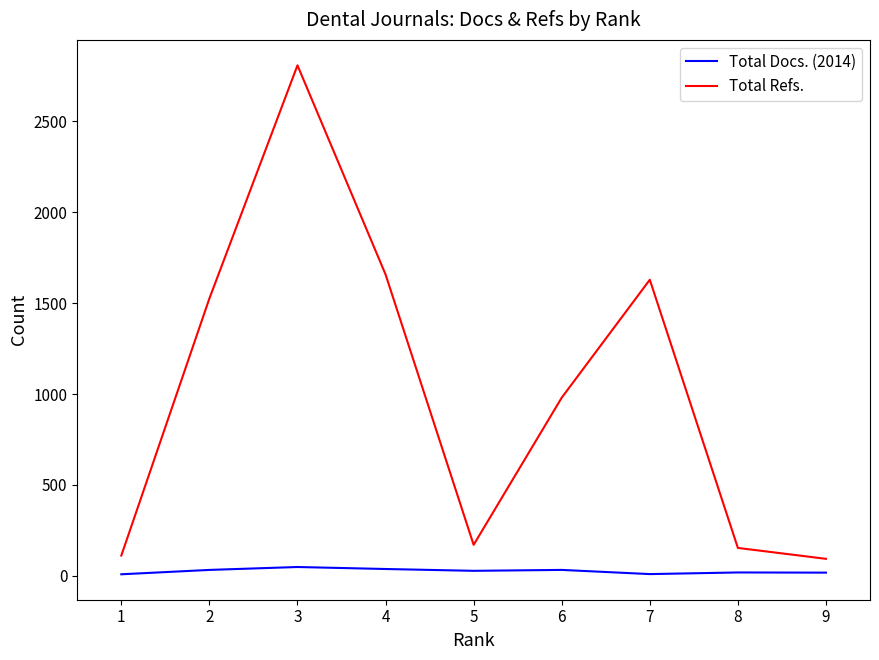

What is the difference between the second highest and minimum values in the Total Docs. (2014) series?

29